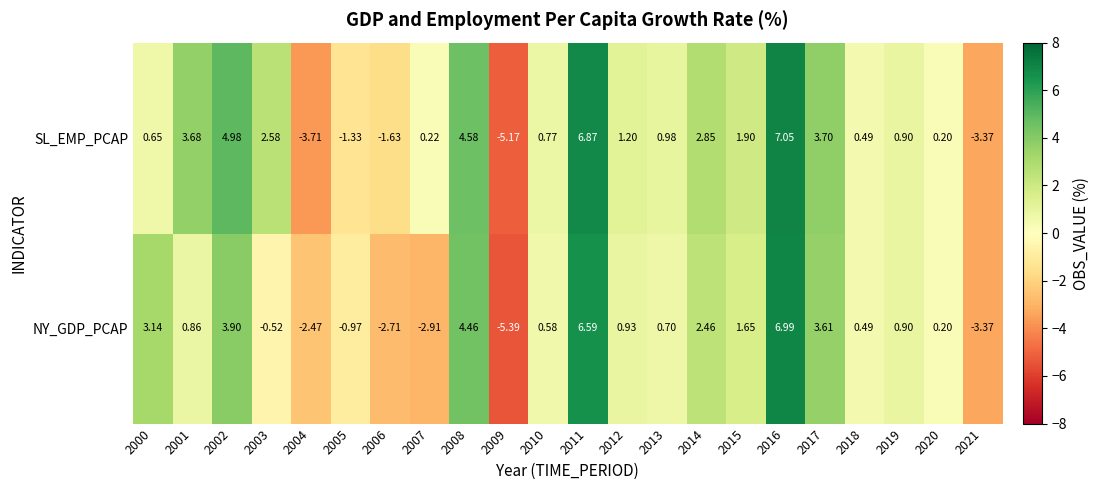

Between 2008 and 2014, which series saw the biggest shift?

NY_GDP_PCAP